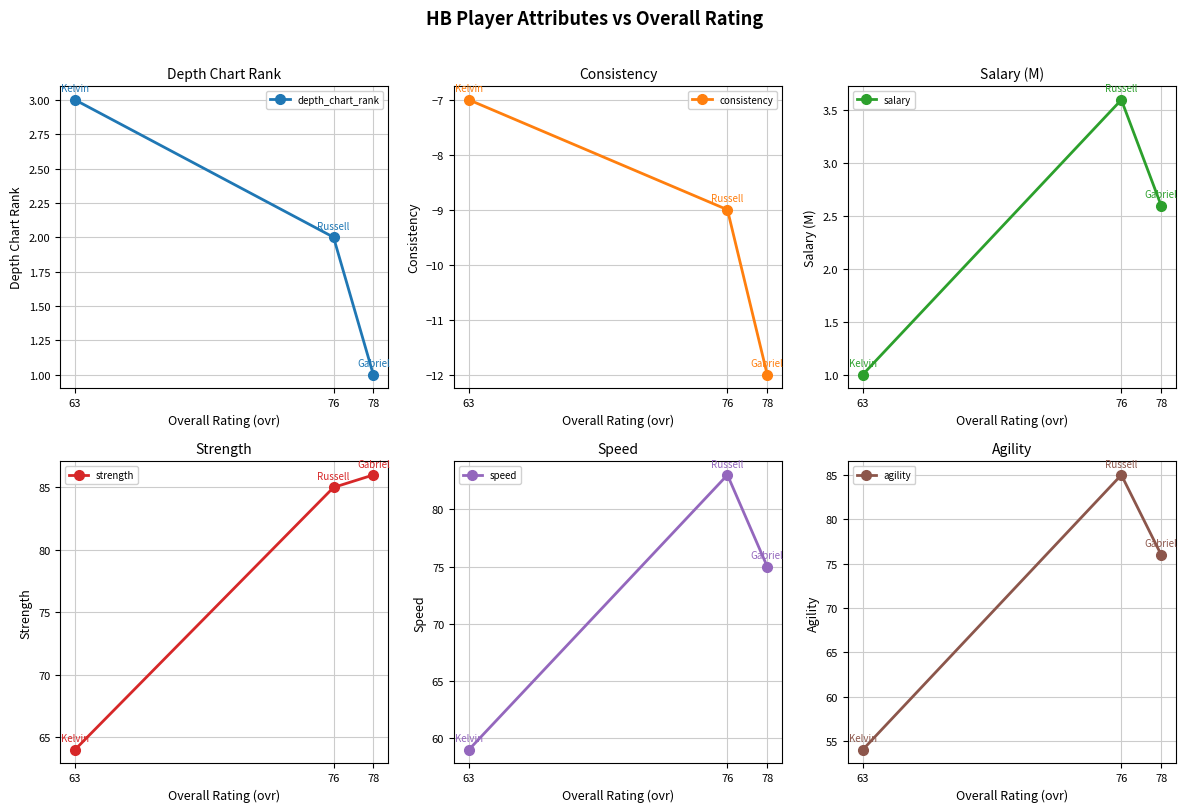

Which series has the largest range (max minus min)?

agility